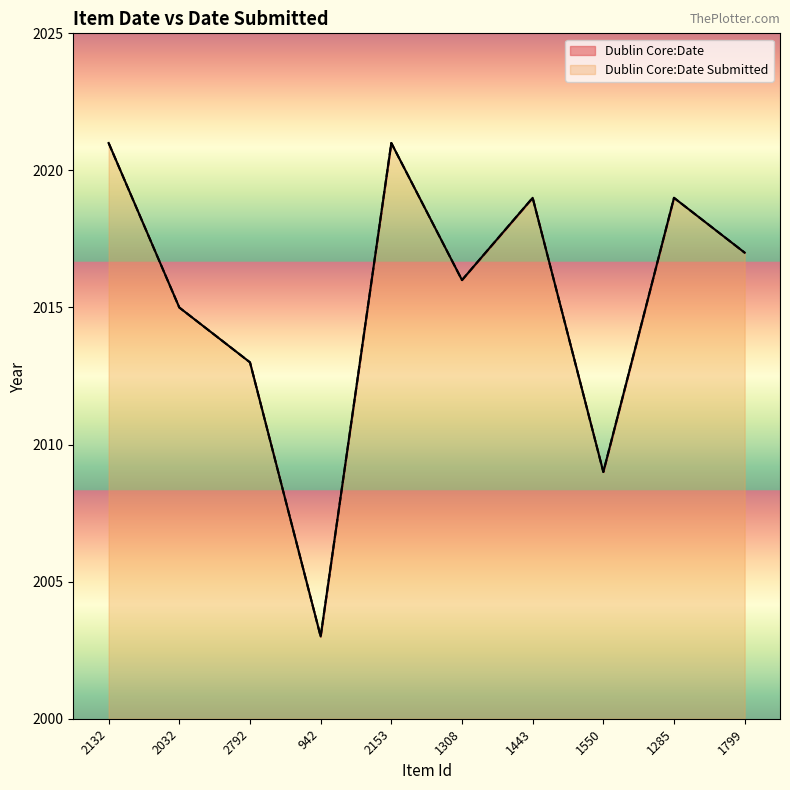

Which series has the largest total across all categories?

Dublin Core:Date